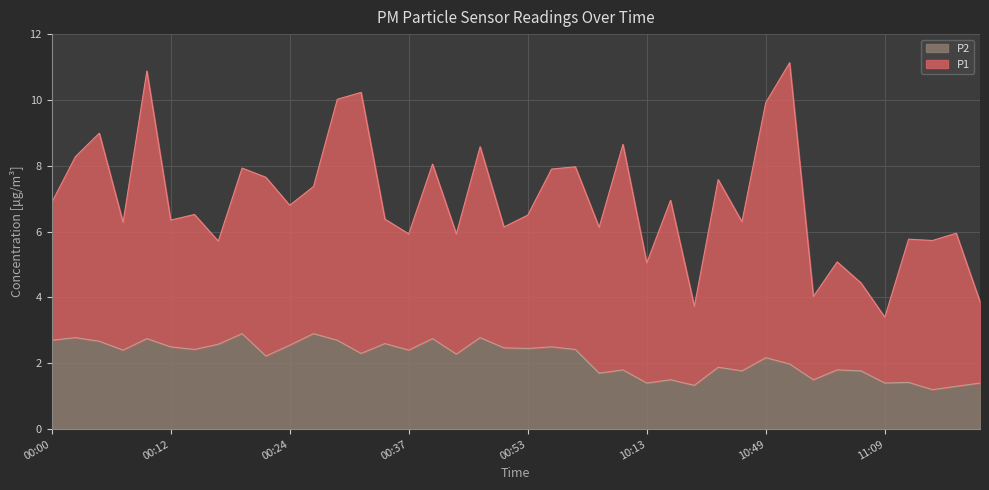

What is the label of the 30th point from the right?

00:24